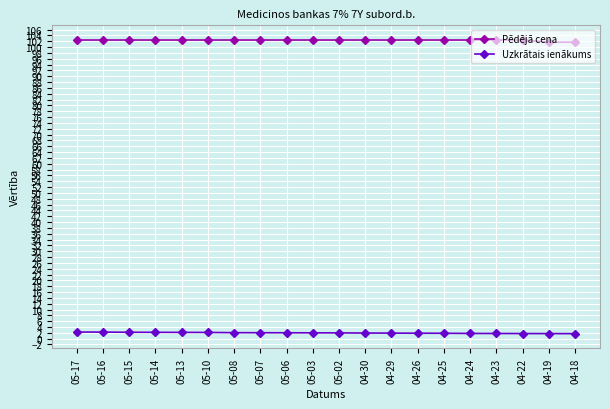

What is the difference between the Uzkrātais ienākums values at 05-02 and 05-07?

0.1